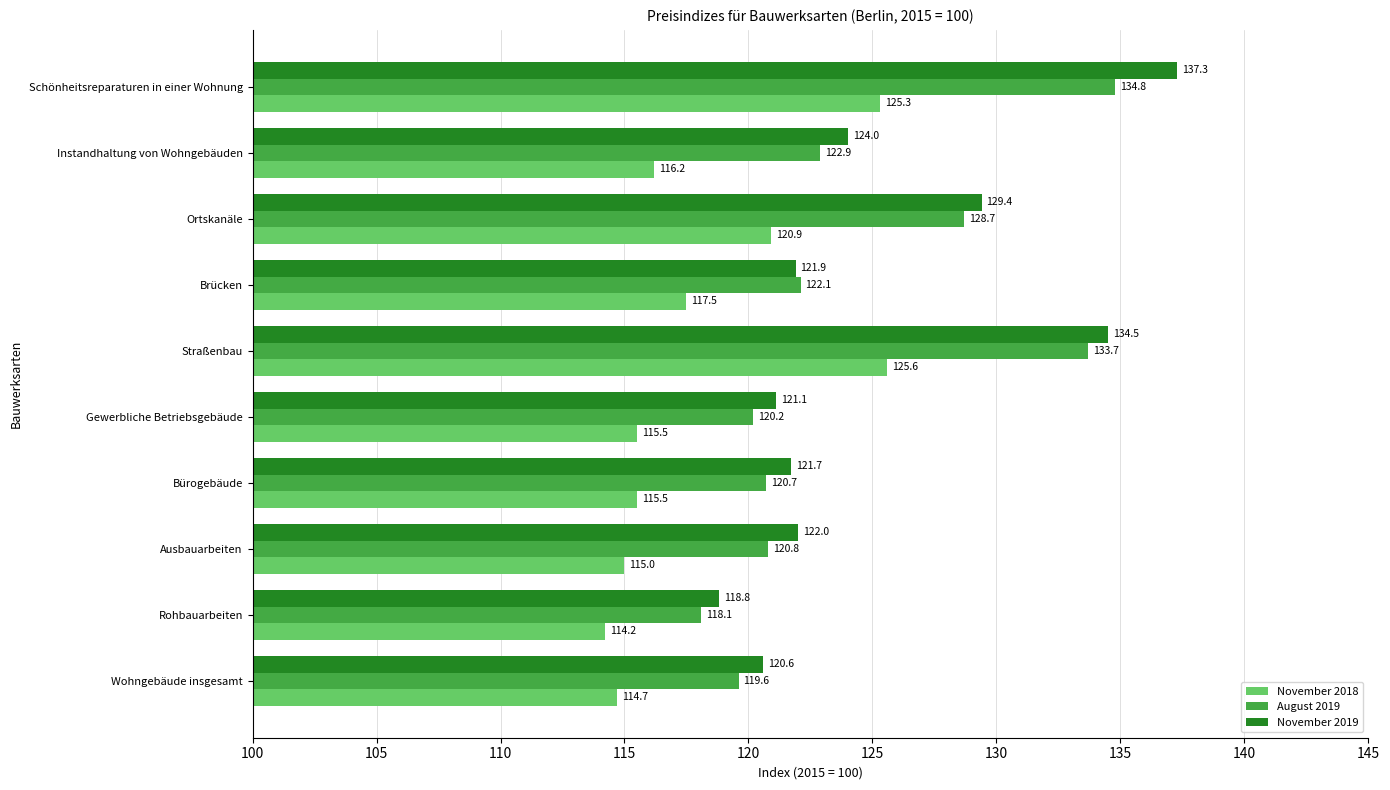

The value of August 2019 at Bürogebäude is 70.0. True or false?

False